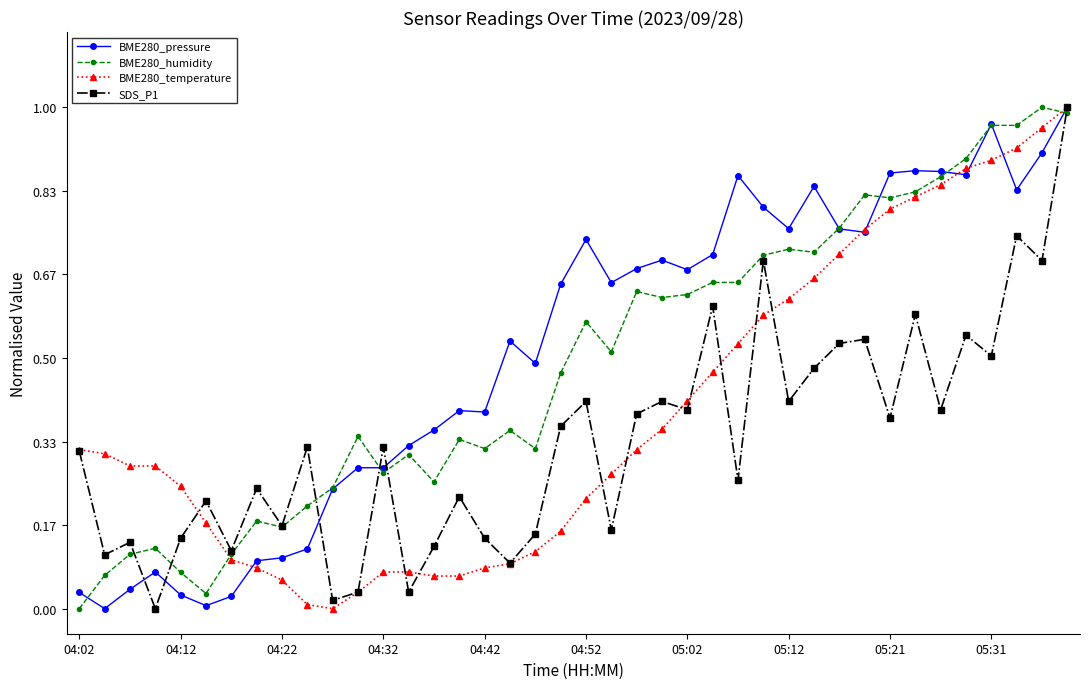

True or false: BME280_humidity has more than 2 points higher than both neighbors.

True